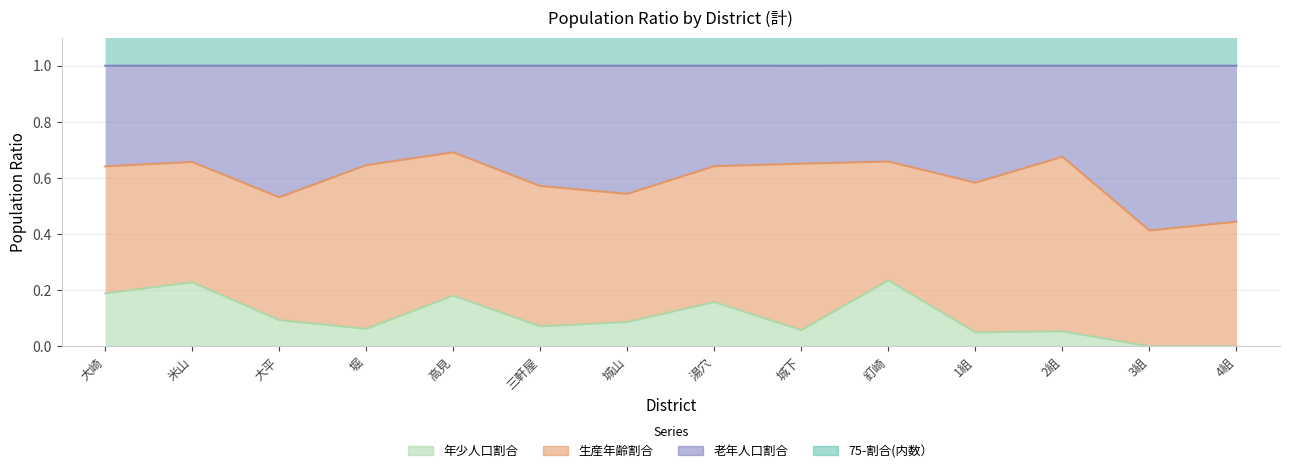

True or false: 75-割合(内数） has more than 0 interior local peaks.

True